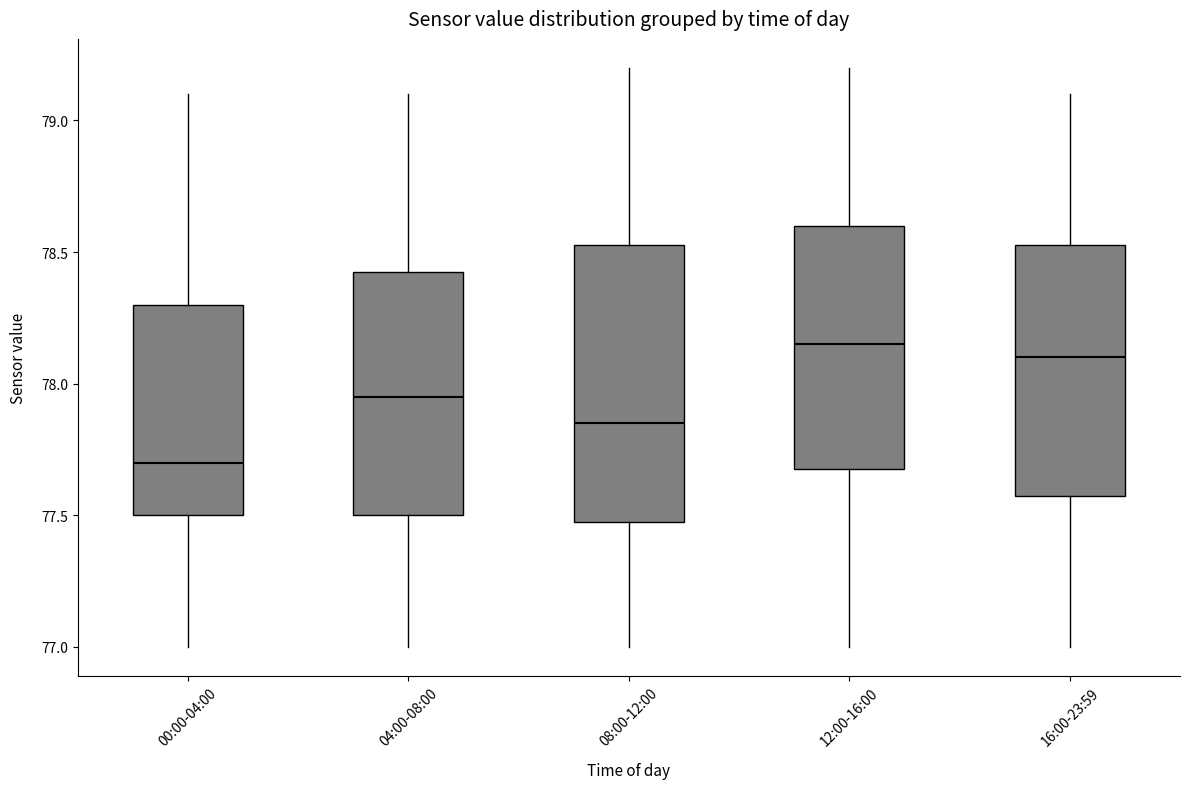

Reading left to right, read every box against the y-axis: the position of its median line, the range the box covers, and the ends of its whiskers. The values are not printed on the chart, so give them approximately, as read against the axis.

00:00-04:00: median 77.70, box 77.50 to 78.30, whiskers 77.00 to 79.10
04:00-08:00: median 77.95, box 77.50 to 78.45, whiskers 77.00 to 79.10
08:00-12:00: median 77.85, box 77.50 to 78.55, whiskers 77.00 to 79.20
12:00-16:00: median 78.15, box 77.70 to 78.60, whiskers 77.00 to 79.20
16:00-23:59: median 78.10, box 77.60 to 78.55, whiskers 77.00 to 79.10